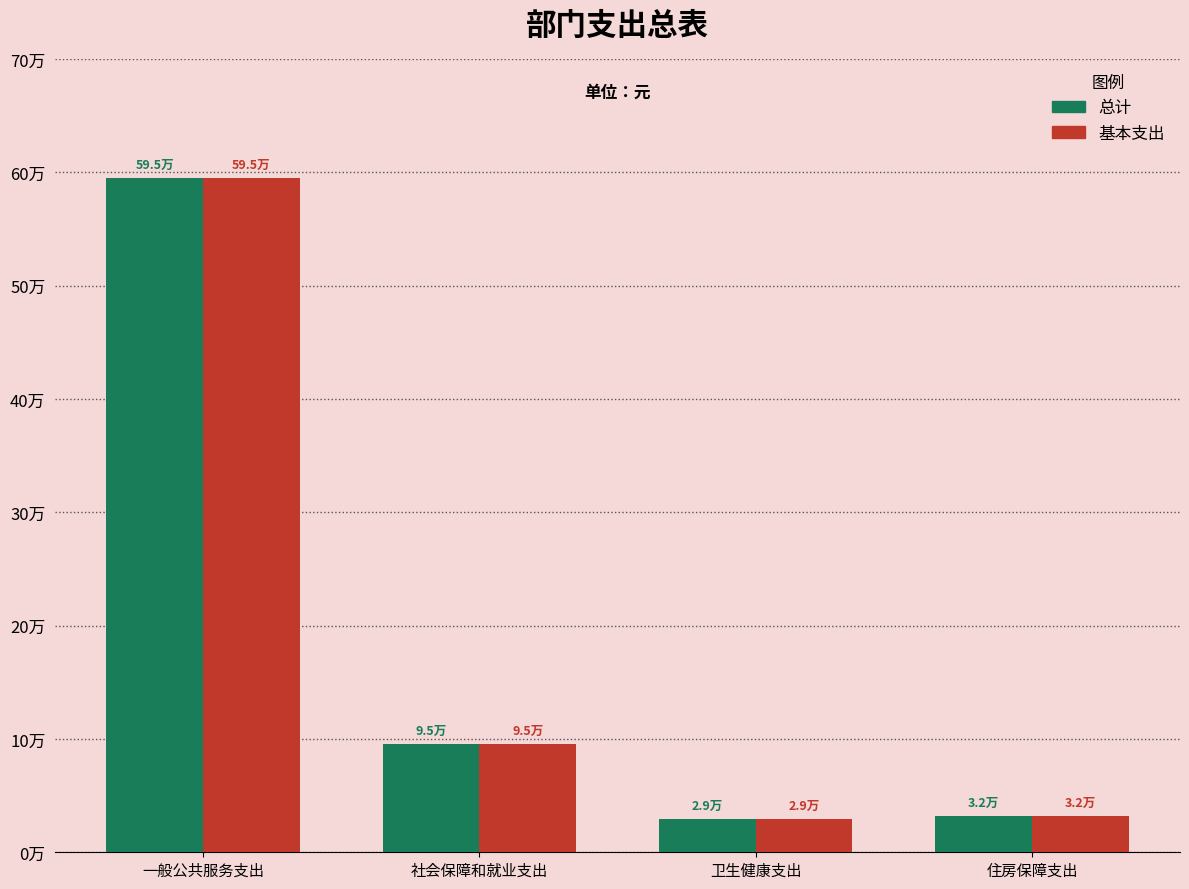

What is the average value of the 总计 series?

188004.4